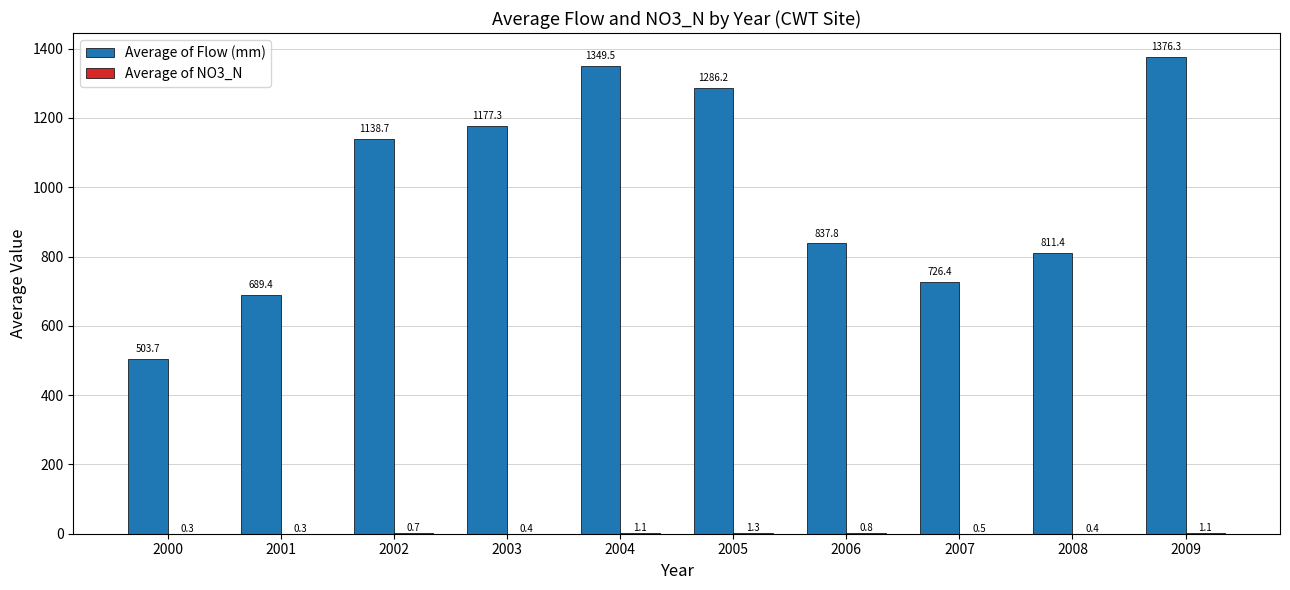

Between 2006 and 2007, which series saw the biggest shift?

Average of Flow (mm)